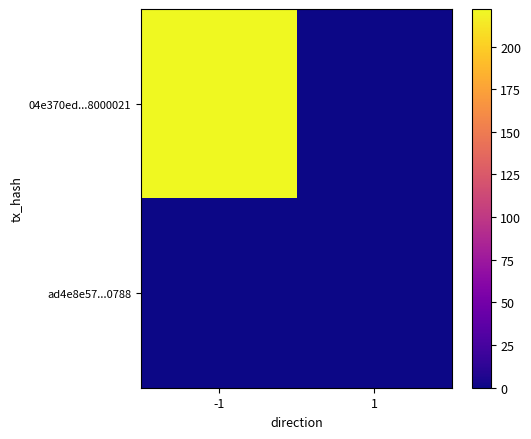

What is the total value across all series at -1?

222